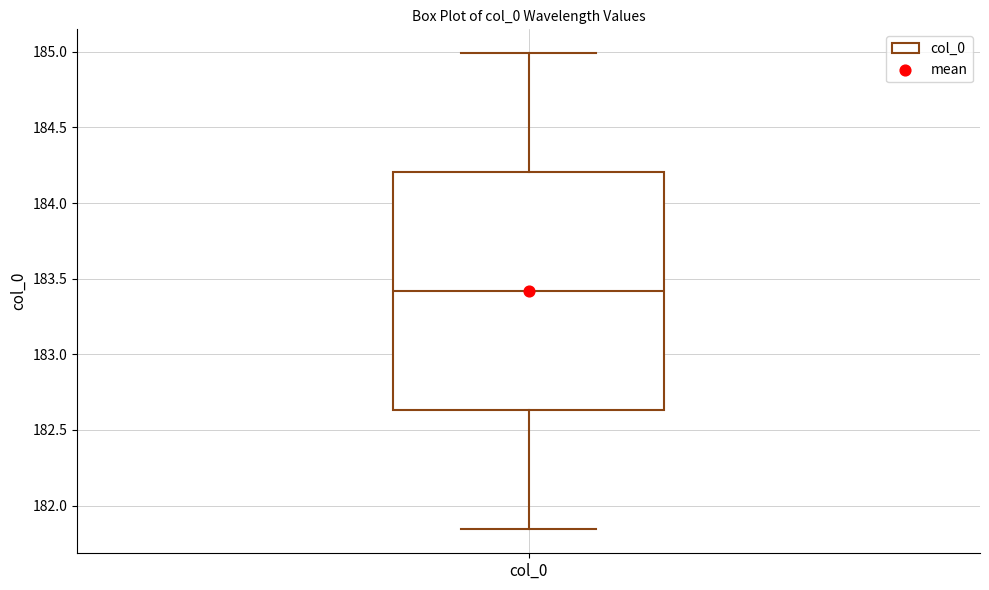

Read this box plot against the y-axis: the position of the median line, the range covered by the box, and the ends of both whiskers. The values are not printed on the chart, so give them approximately, as read against the axis.

median 183.40, box 182.65 to 184.20, whiskers 181.85 to 185.00